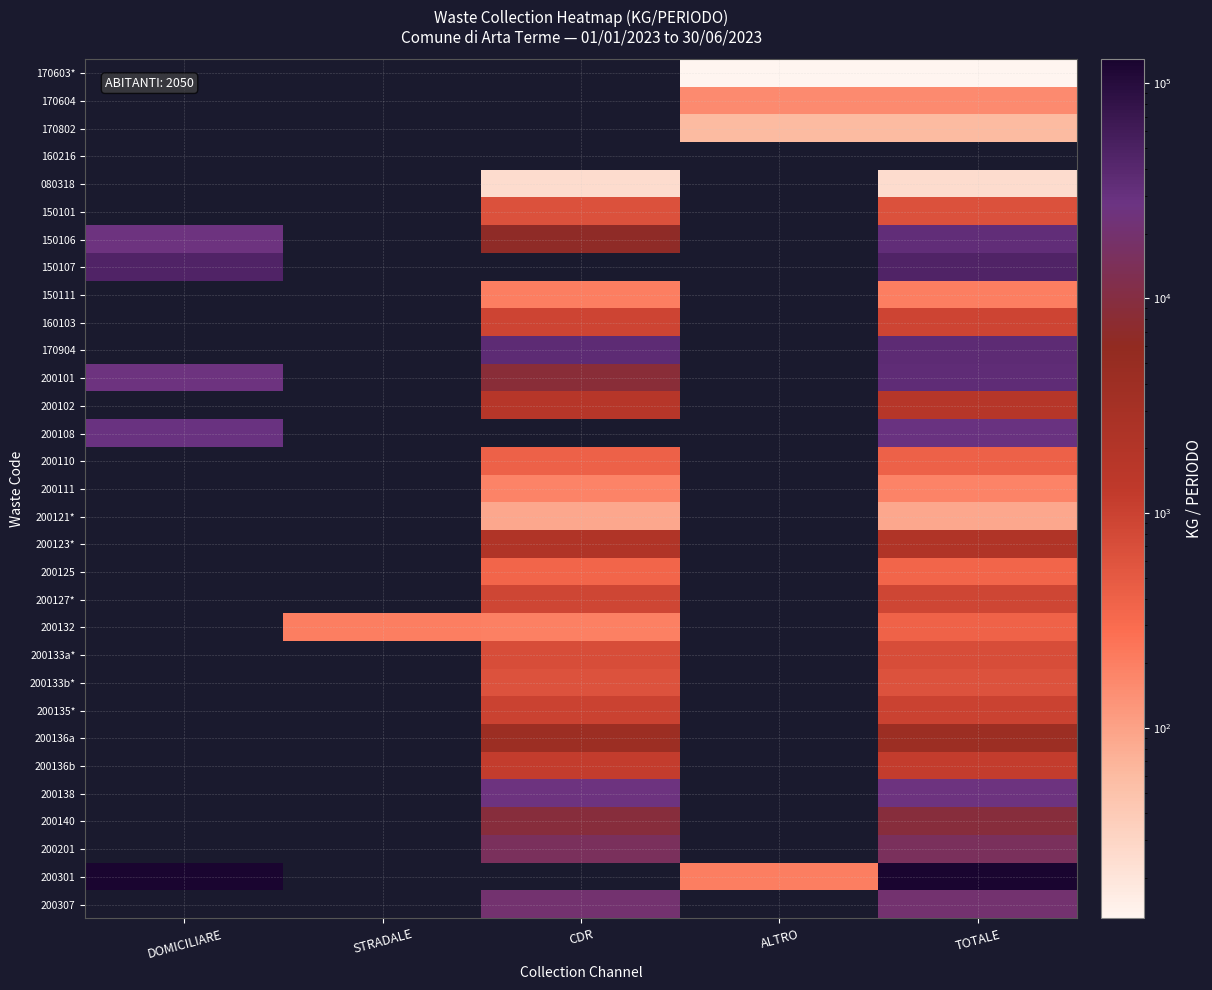

Count the number of data series in this chart.

31